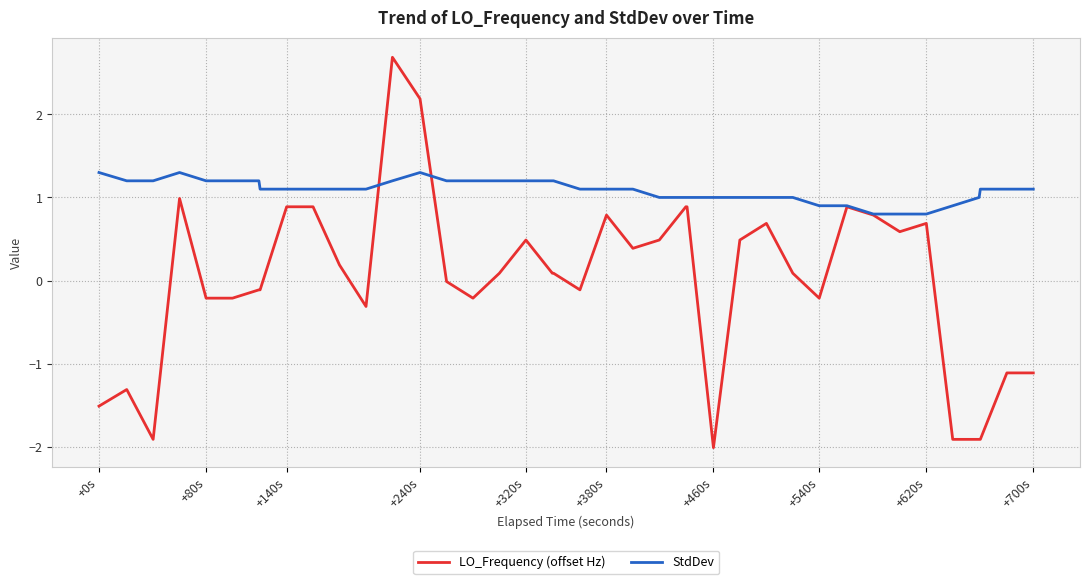

Rank the series by their average value, from lowest to highest.

LO_Frequency (offset Hz), StdDev